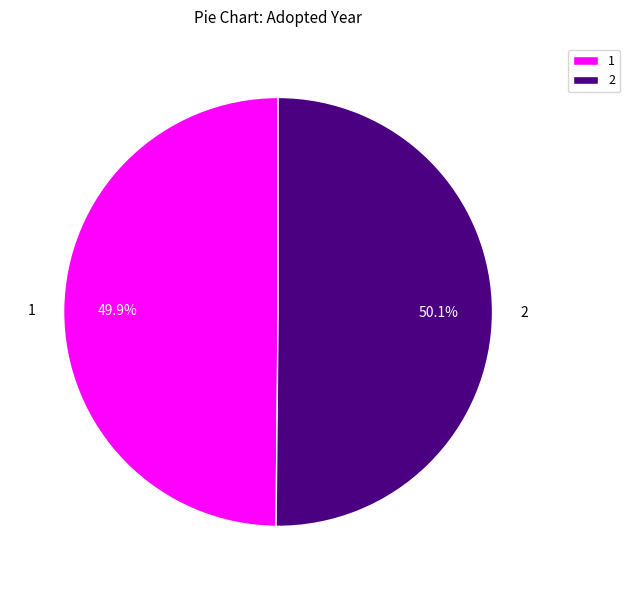

Combined, do 2 and 1 account for over 50%?

Yes